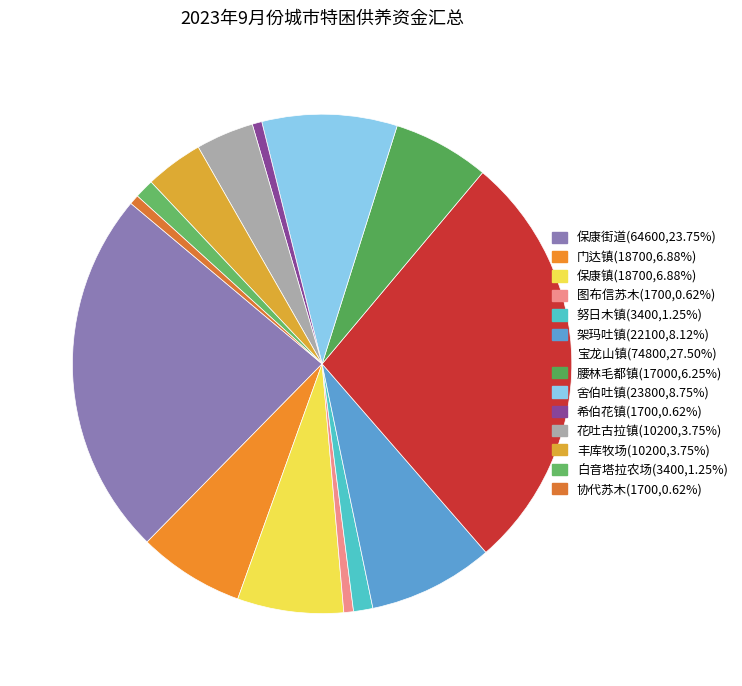

Which has a higher value, 丰库牧场 or 保康镇?

保康镇